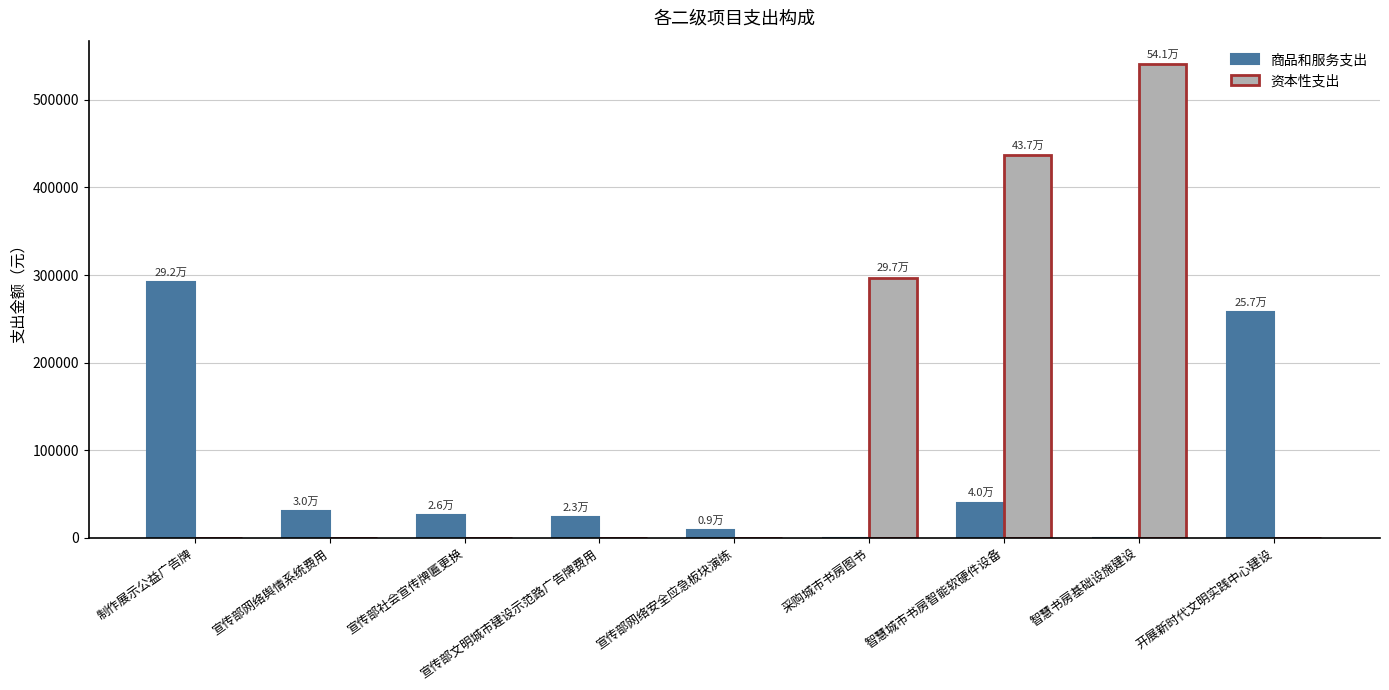

How many data points does each series have?

9